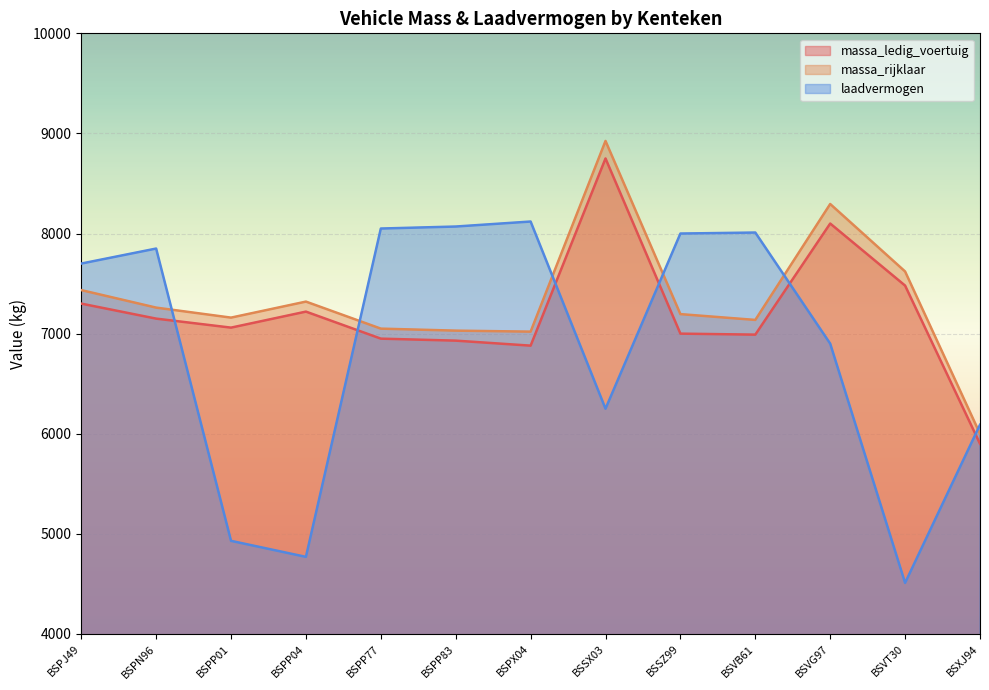

What is the difference between the highest and lowest values at BSVG97?

1395